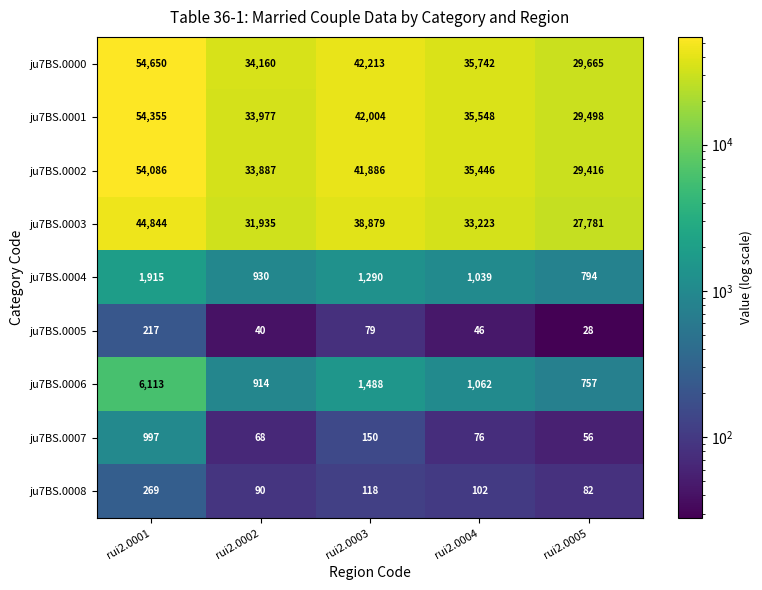

True or false: ju7BS.0005 has a value of 79 at rui2.0003.

True